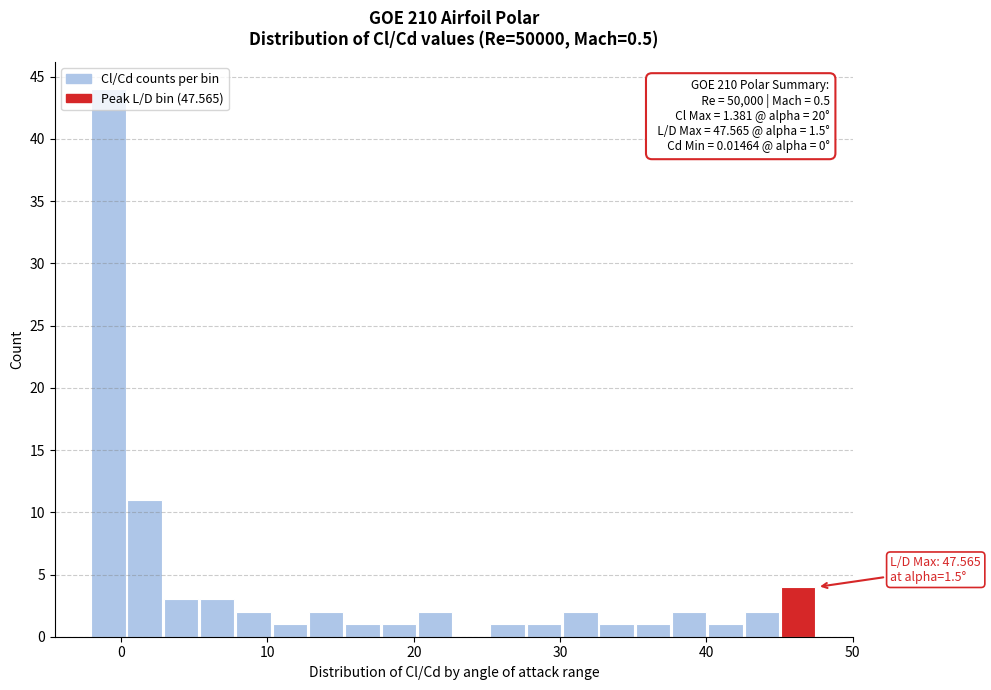

Read against the x-axis, roughly where is the centre of the tallest bar?

-1